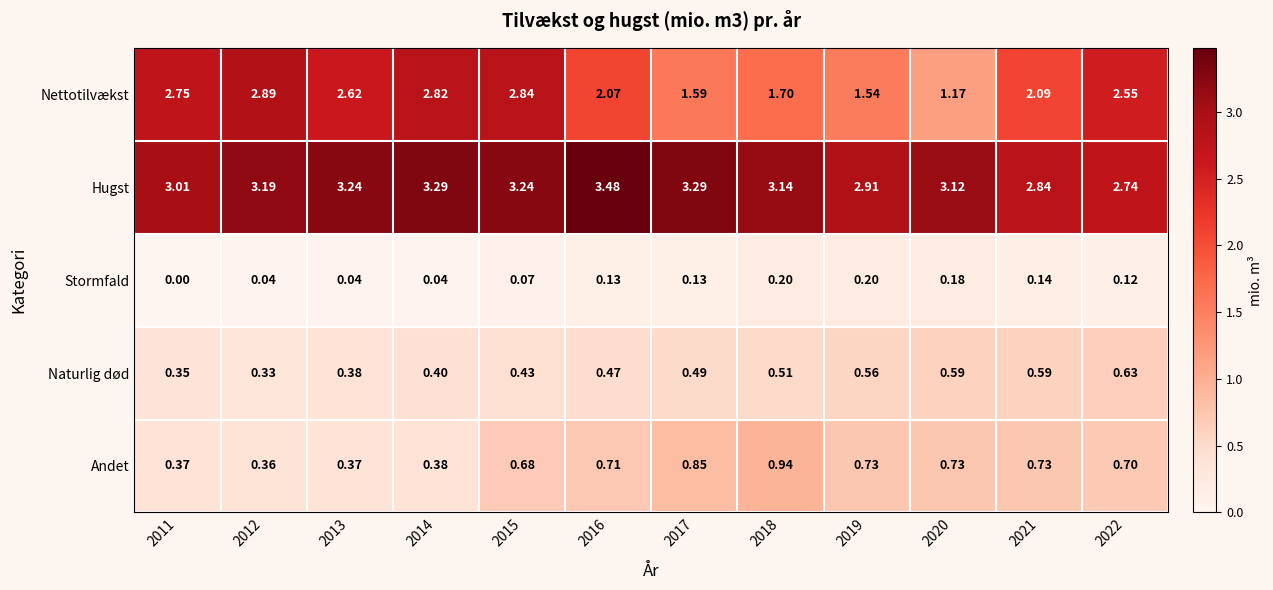

Rank the series at 2022 from highest to lowest value.

Hugst, Nettotilvækst, Andet, Naturlig død, Stormfald